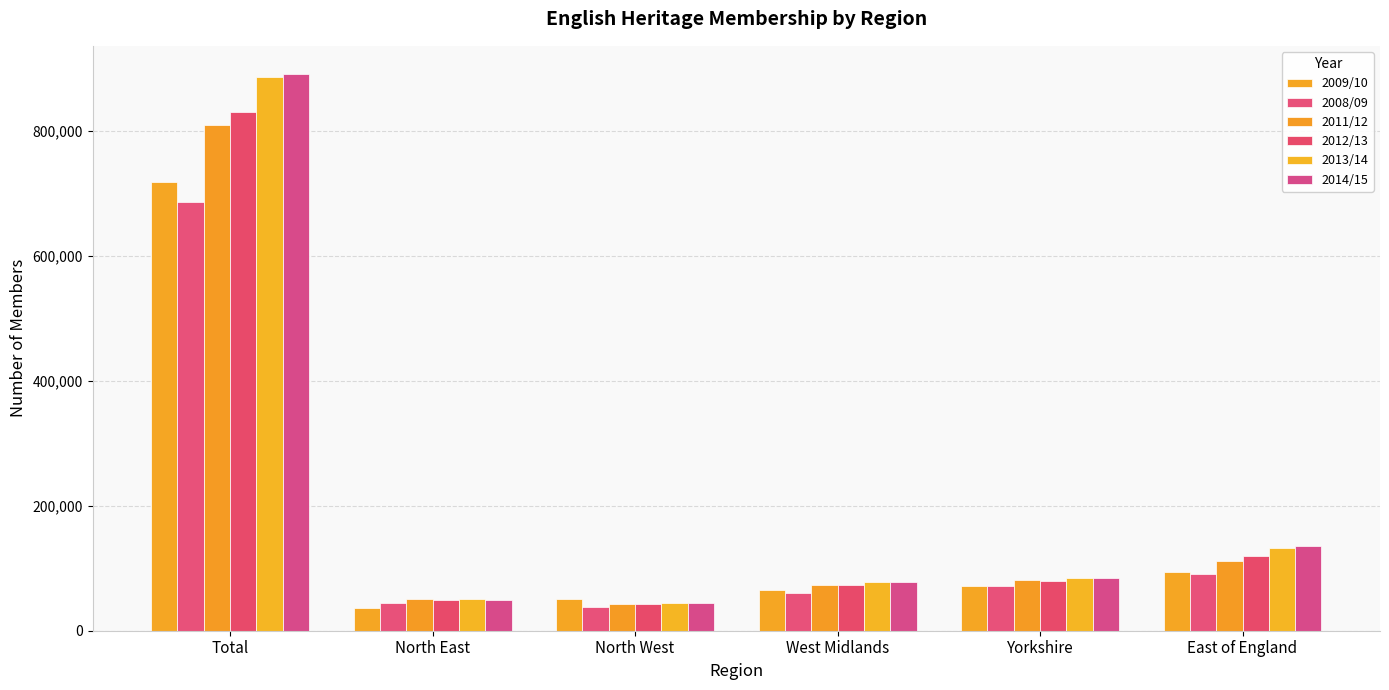

At which category is the sum across all series the highest?

Total